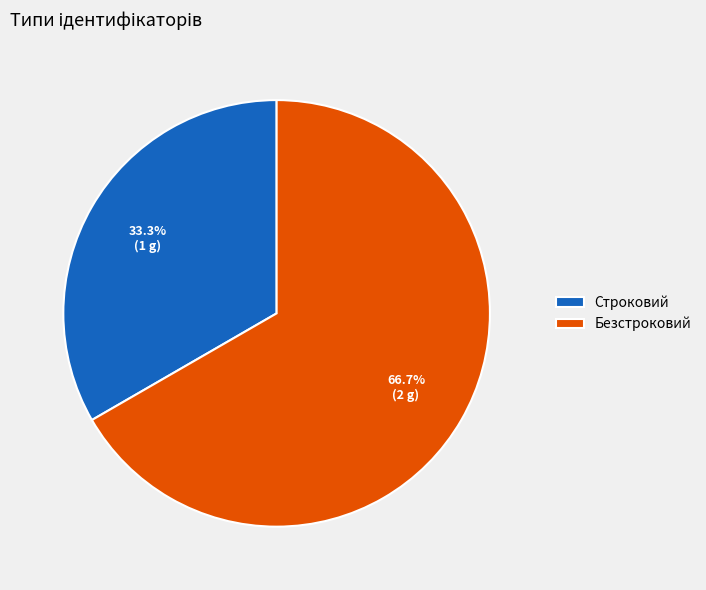

Which has a higher value, Безстроковий or Строковий?

Безстроковий